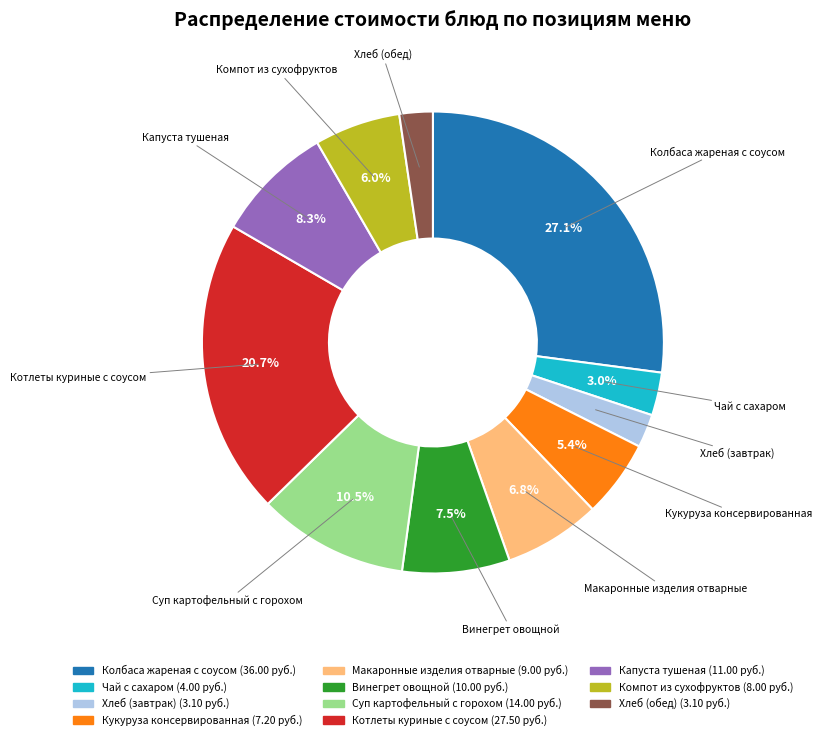

Which slice is the largest?

Колбаса жареная с соусом